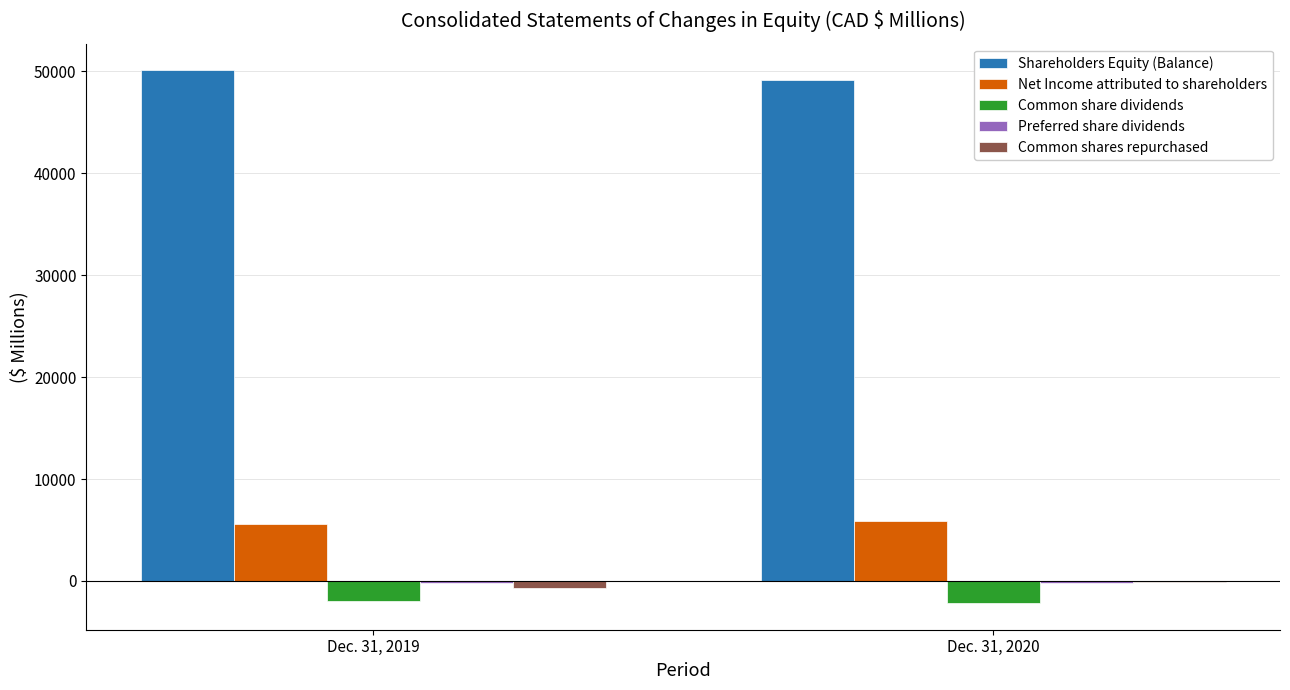

What is the maximum value shown in the chart?

50106